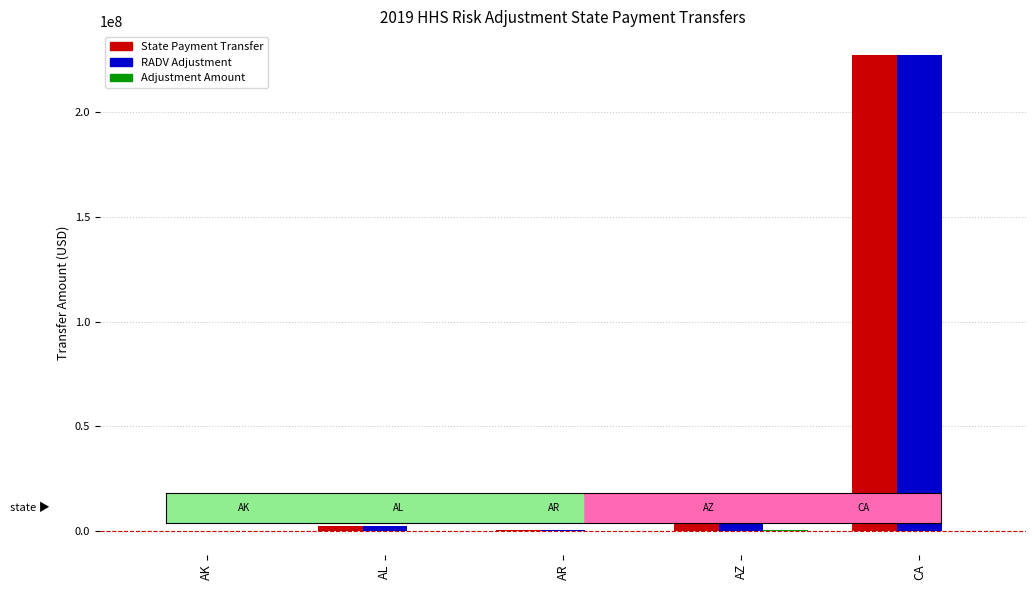

At which category is the sum across all series the highest?

CA